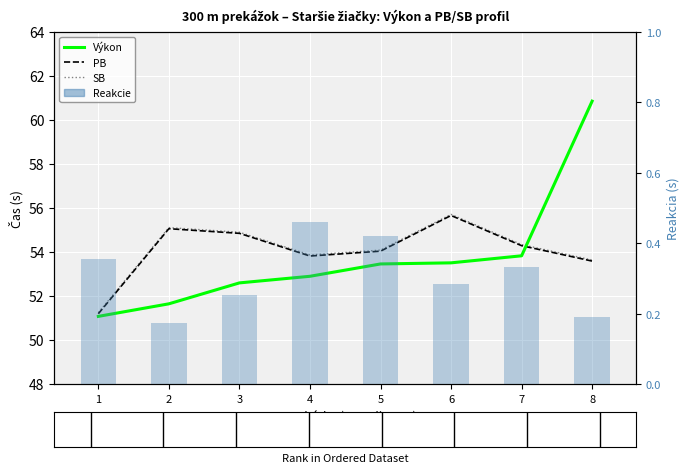

What is the maximum value for PB?

55.6